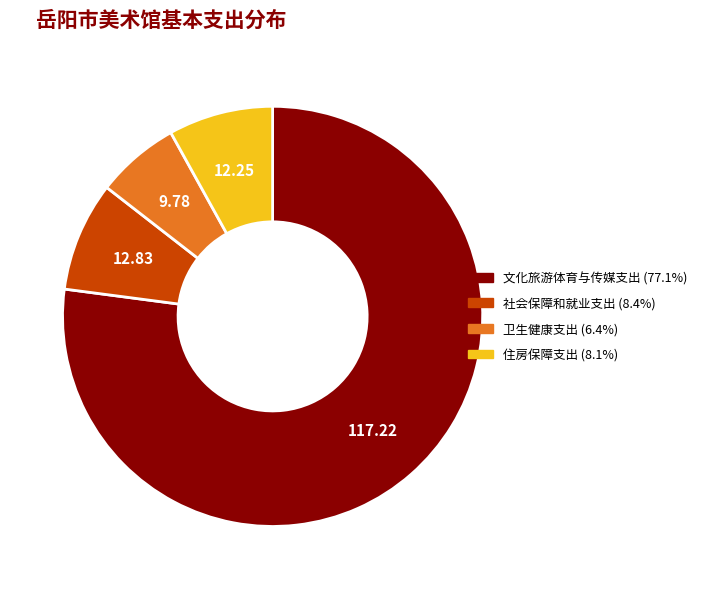

Combined, do 住房保障支出 and 社会保障和就业支出 account for over 50%?

No